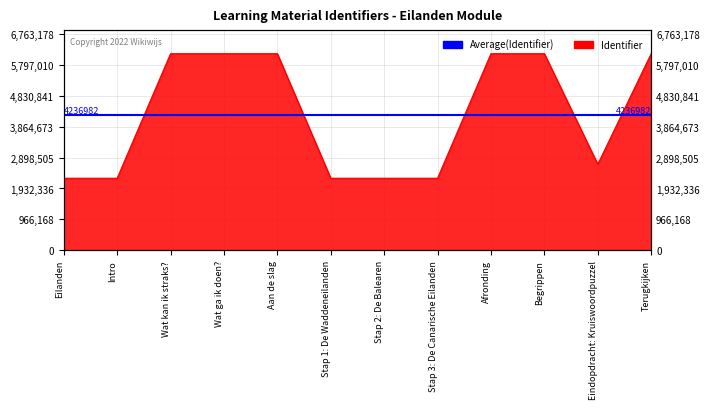

Reading right to left, extract all data points from this chart.

6148344	2689049	6148342	6148341	2252949	2252946	2252943	6148337	6148336	6148334	2252933	2252932